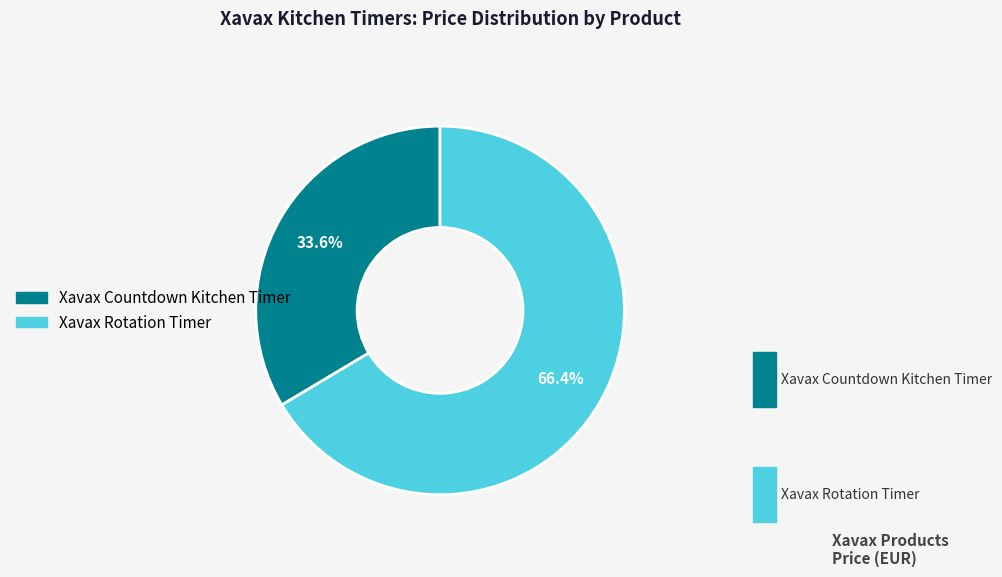

To the nearest percent, what portion does Xavax Countdown Kitchen Timer represent?

34%